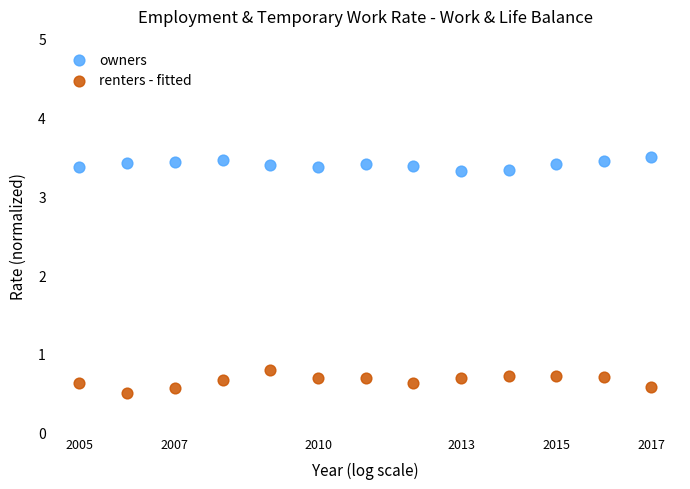

Which series reaches the minimum Y coordinate?

renters - fitted